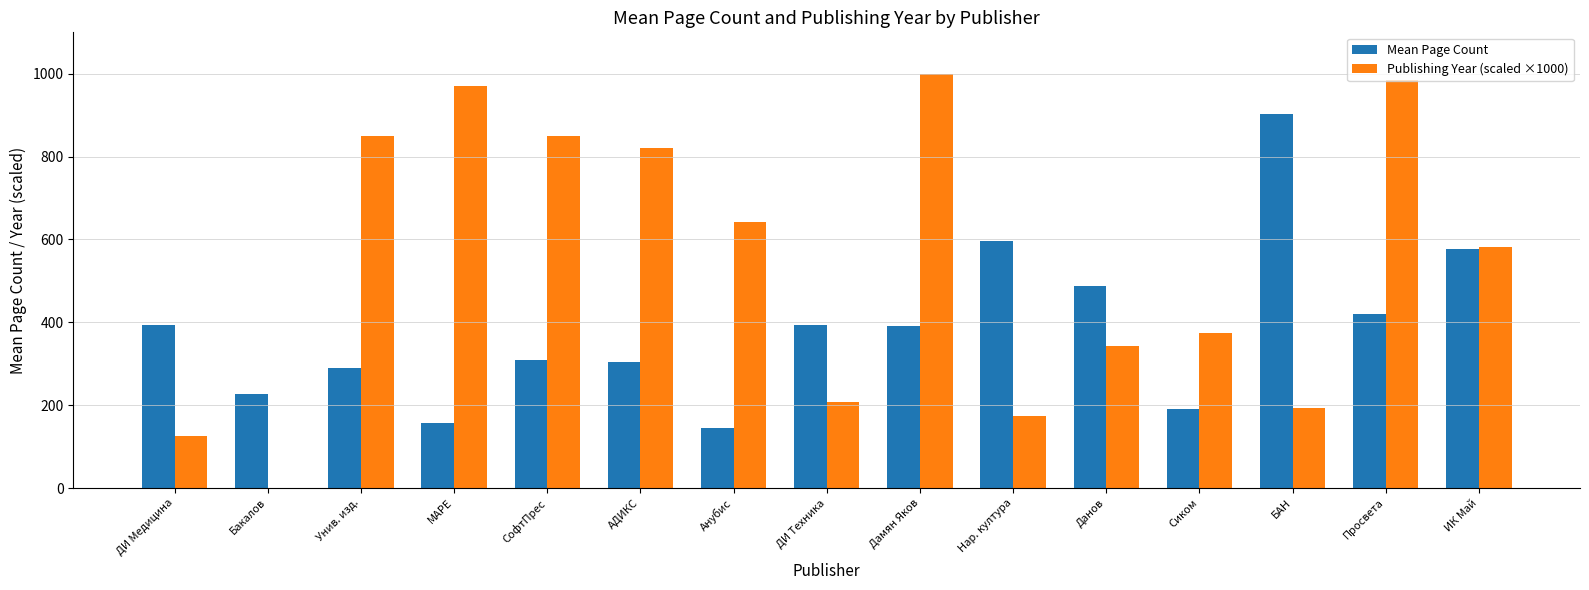

Which series has the largest total across all categories?

Publishing Year (scaled ×1000)